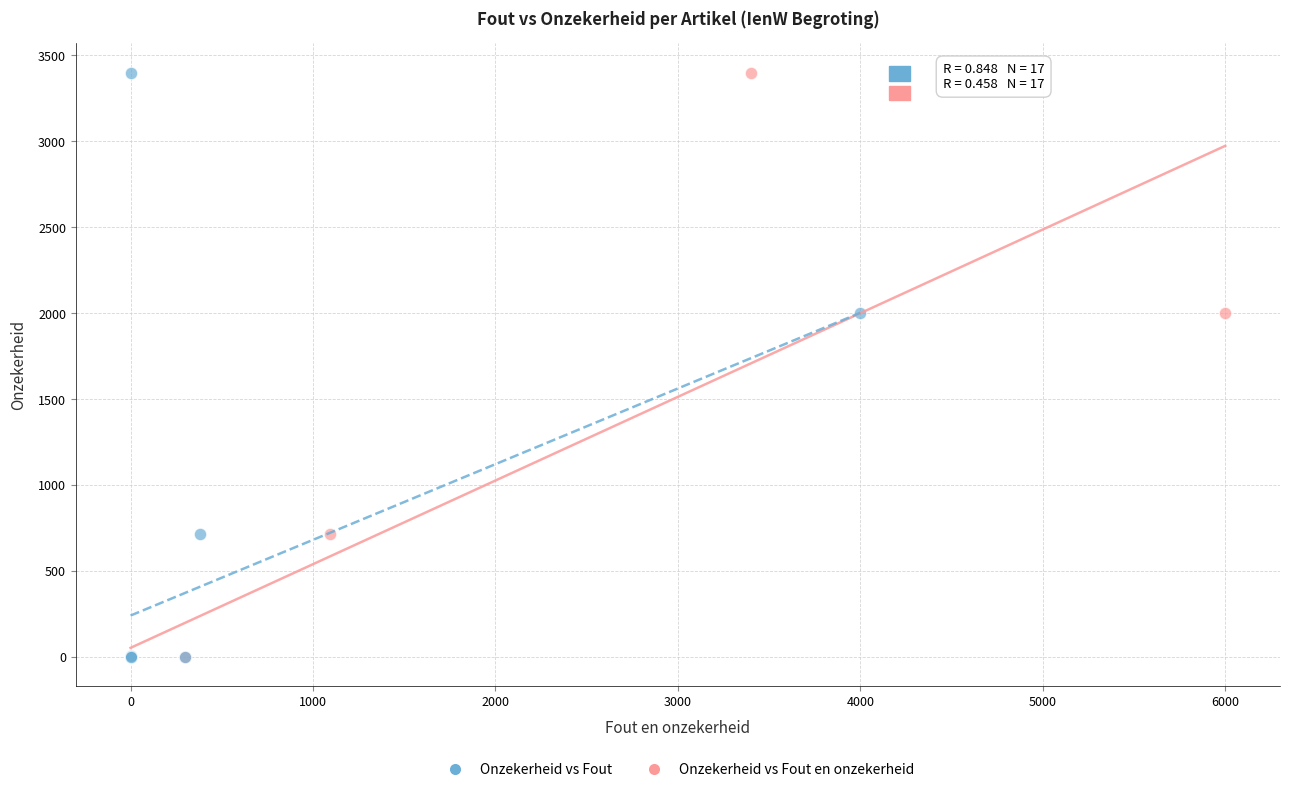

What are all the series names shown in the legend?

Onzekerheid vs Fout, Onzekerheid vs Fout en onzekerheid